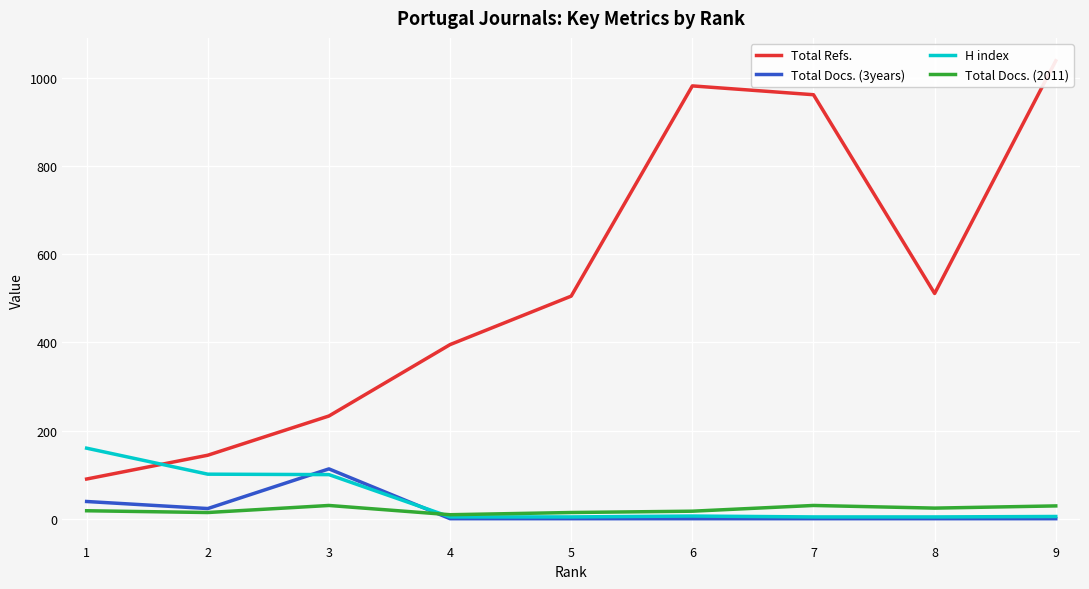

What is the sum of the Total Refs. values at 4 and 2?

539